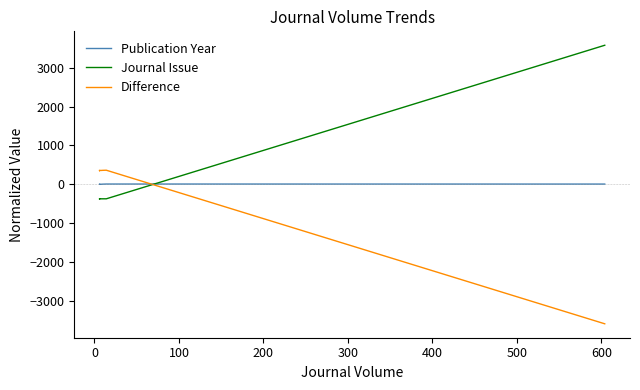

True or false: Journal Issue has a value of -169.7 at 500.

False